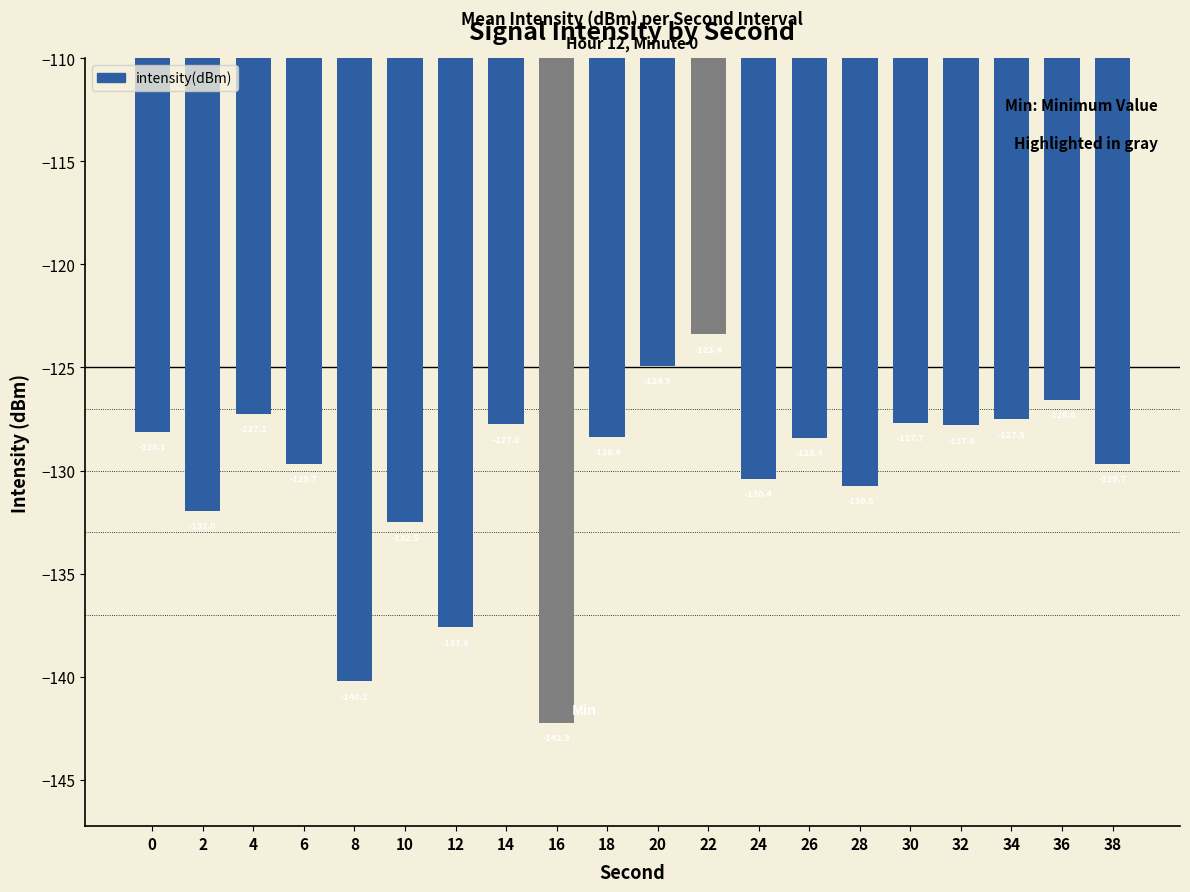

What is the approximate value at 16?

-142.3